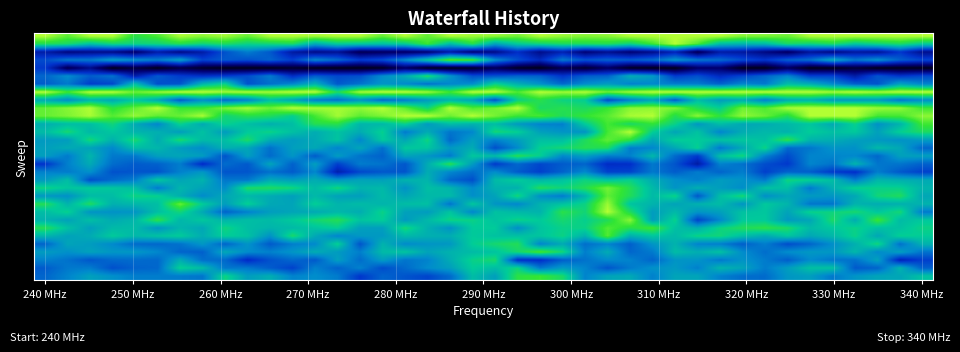

Which category has the highest value across all series?

240 MHz